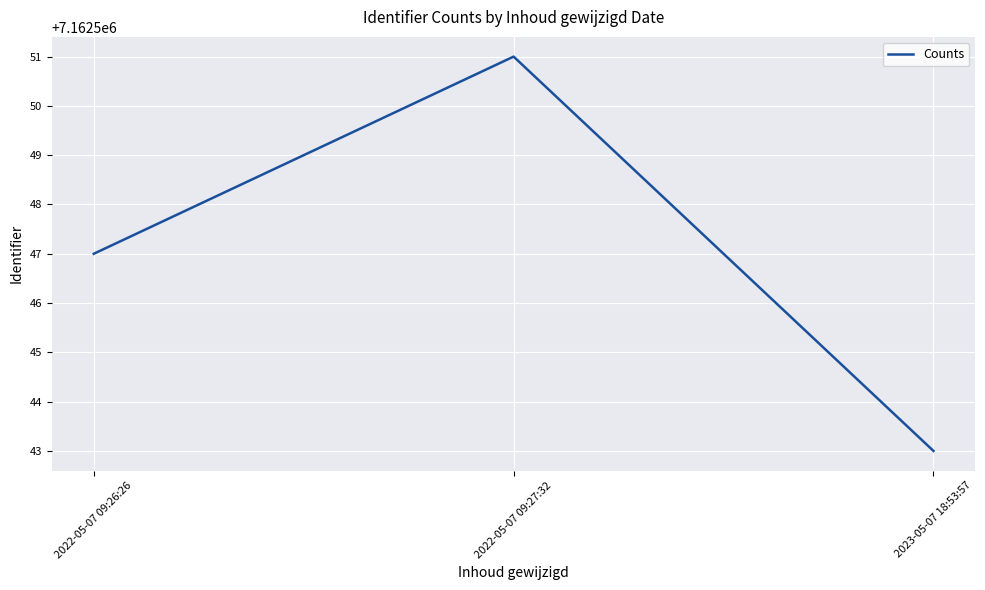

What position from the left is 2022-05-07 09:26:26?

1